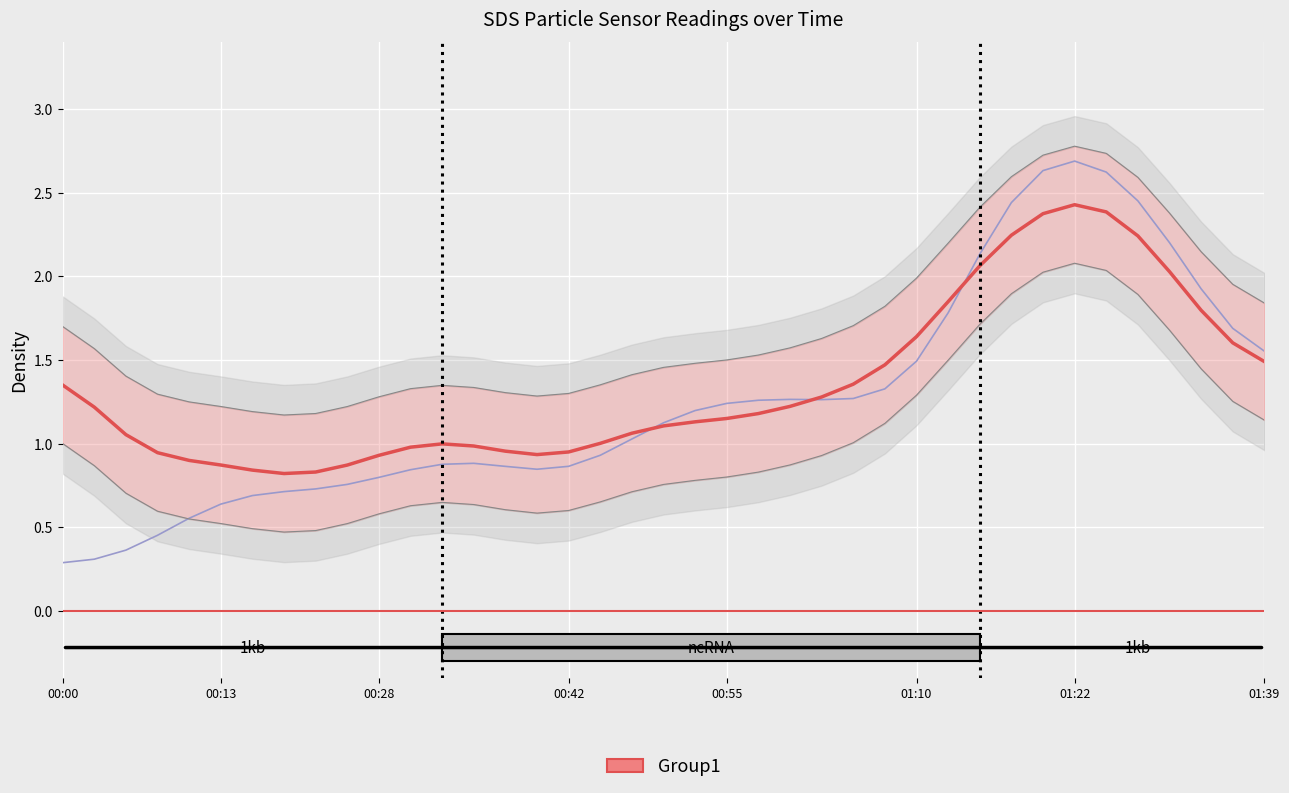

At which category is the sum across all series the highest?

01:22